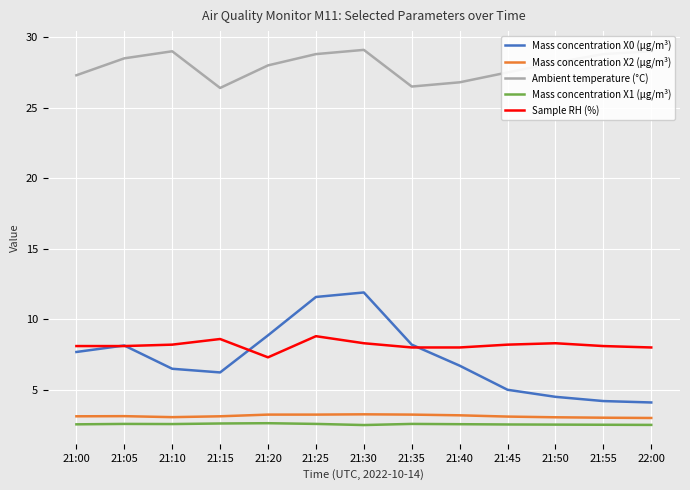

At which category does Mass concentration X0 (μg/m³) reach its first local peak?

21:05